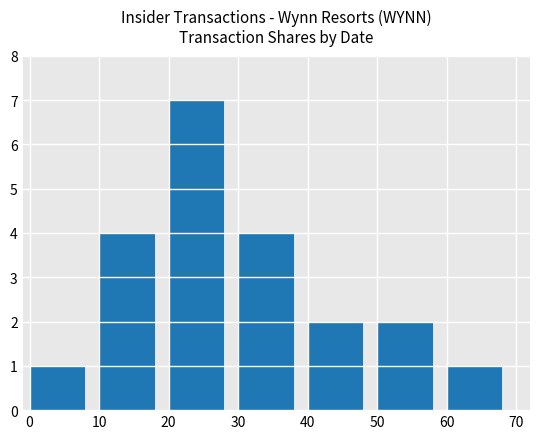

What is the change in value from 10 to 8?

-3